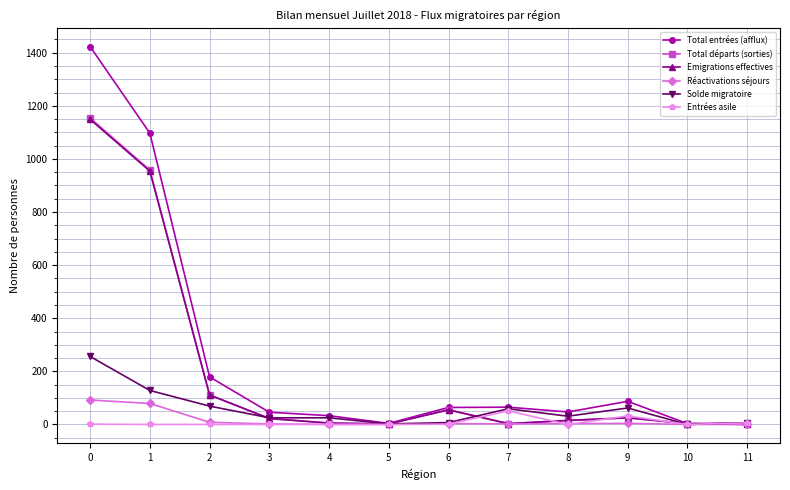

What is the difference between the maximum and minimum values in the Total départs (sorties) series?

1154